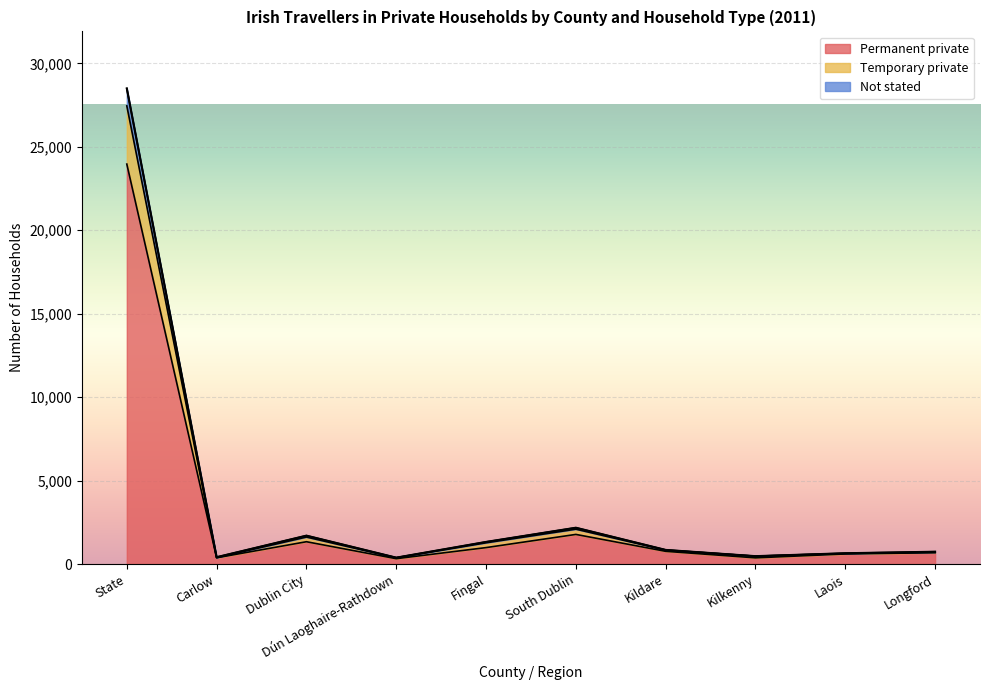

The Permanent private series shows 762 at Kildare. True or false?

True